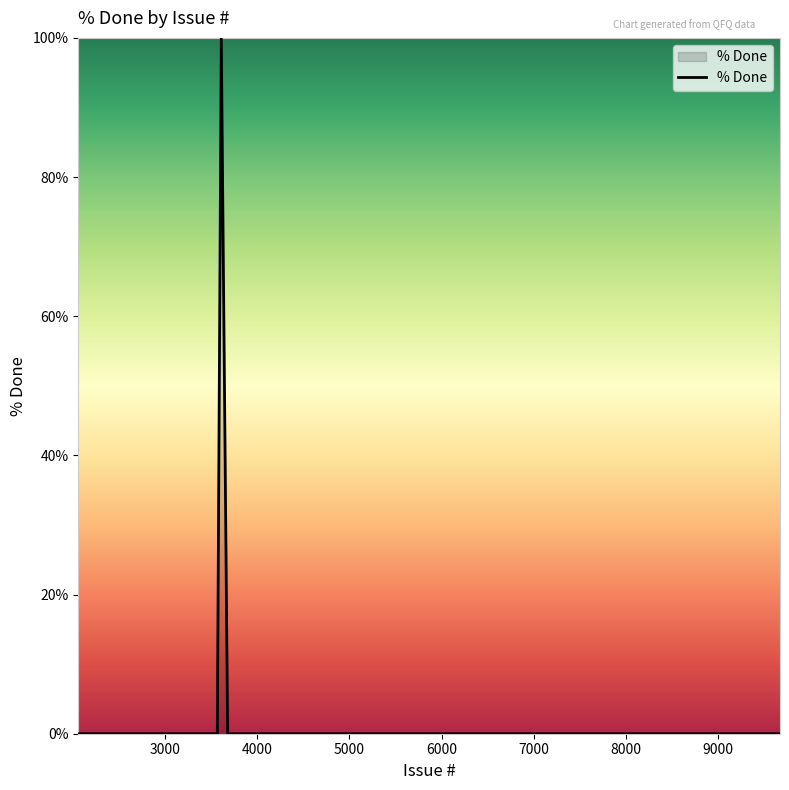

What is the maximum value shown in the chart?

100